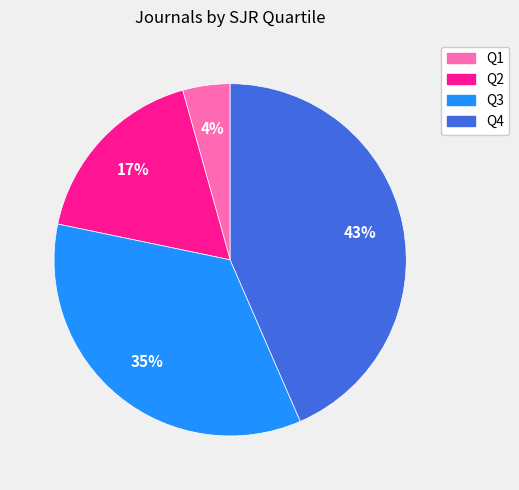

To the nearest percent, what is the difference between the largest and smallest slice percentages?

39%